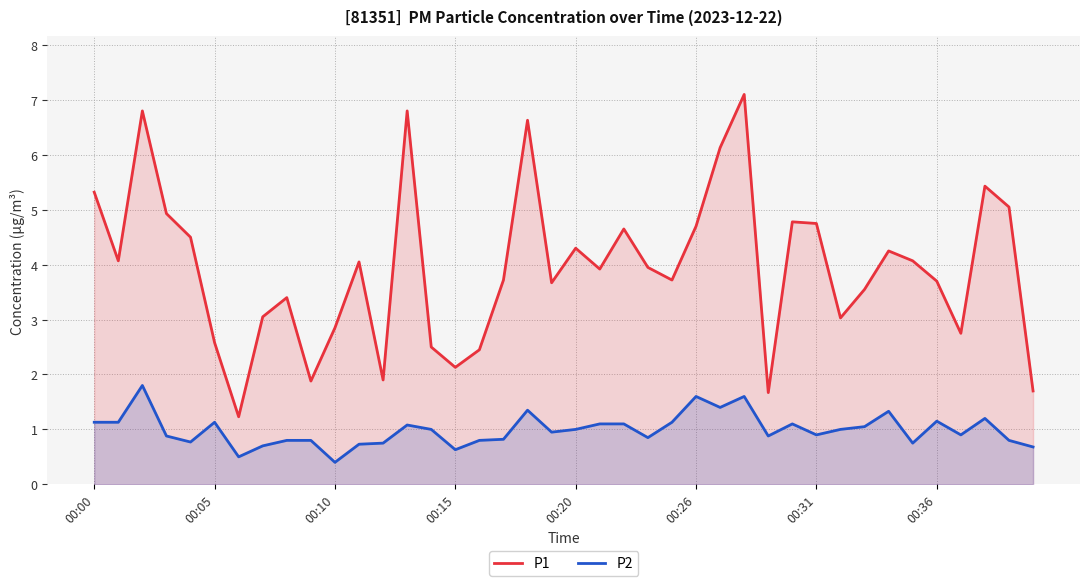

Where does the P1 series first go above 3?

00:00